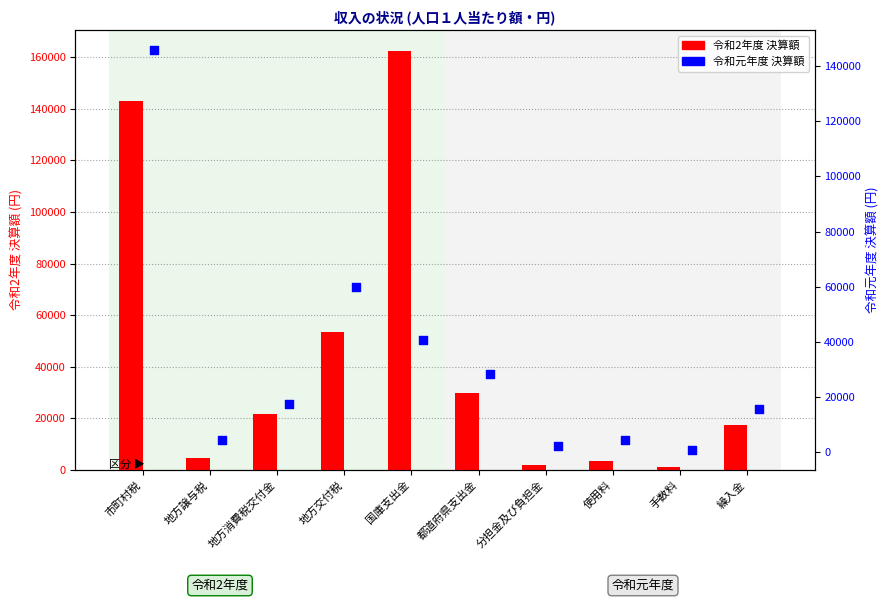

Which series contains the lowest Y value?

令和2年度 決算額